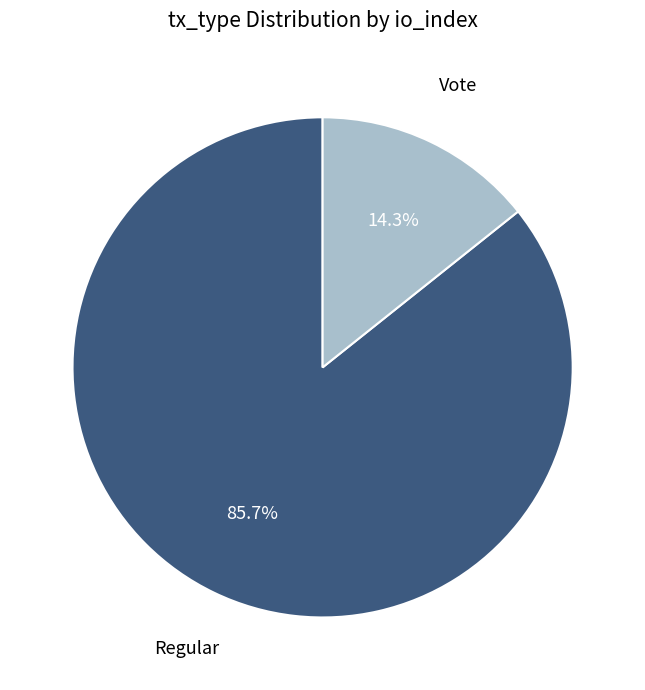

Is there any slice that represents more than half of the pie?

Yes